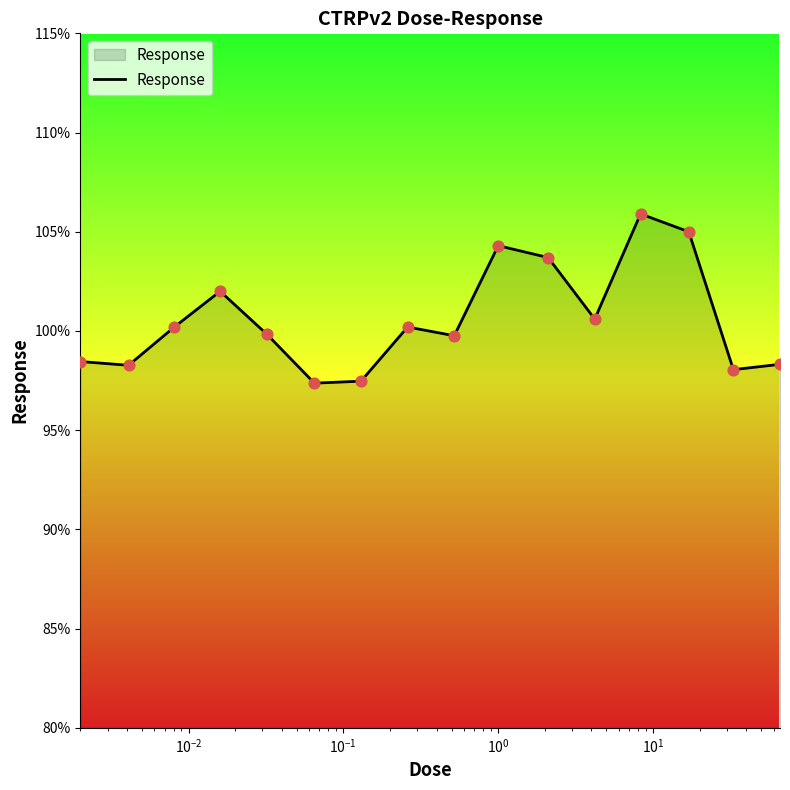

What is the greatest value displayed?

105.9